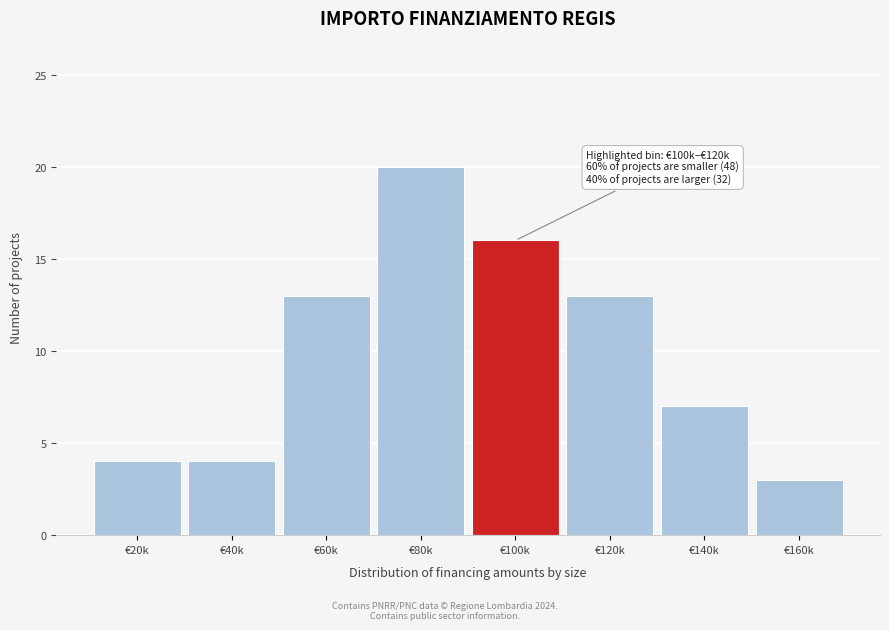

Reading left to right, transcribe all the data shown in this chart.

4	4	13	20	16	13	7	3